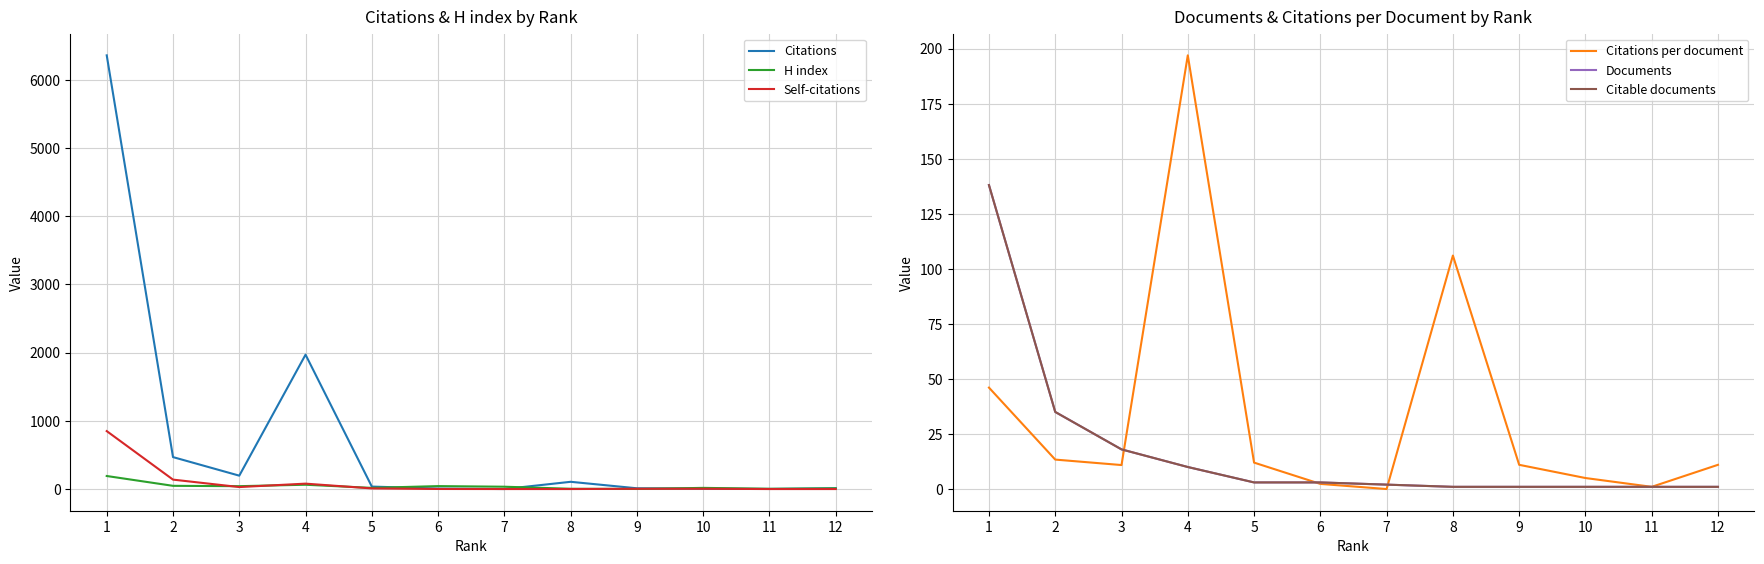

How many intersections are there between Citations per document and Documents?

3